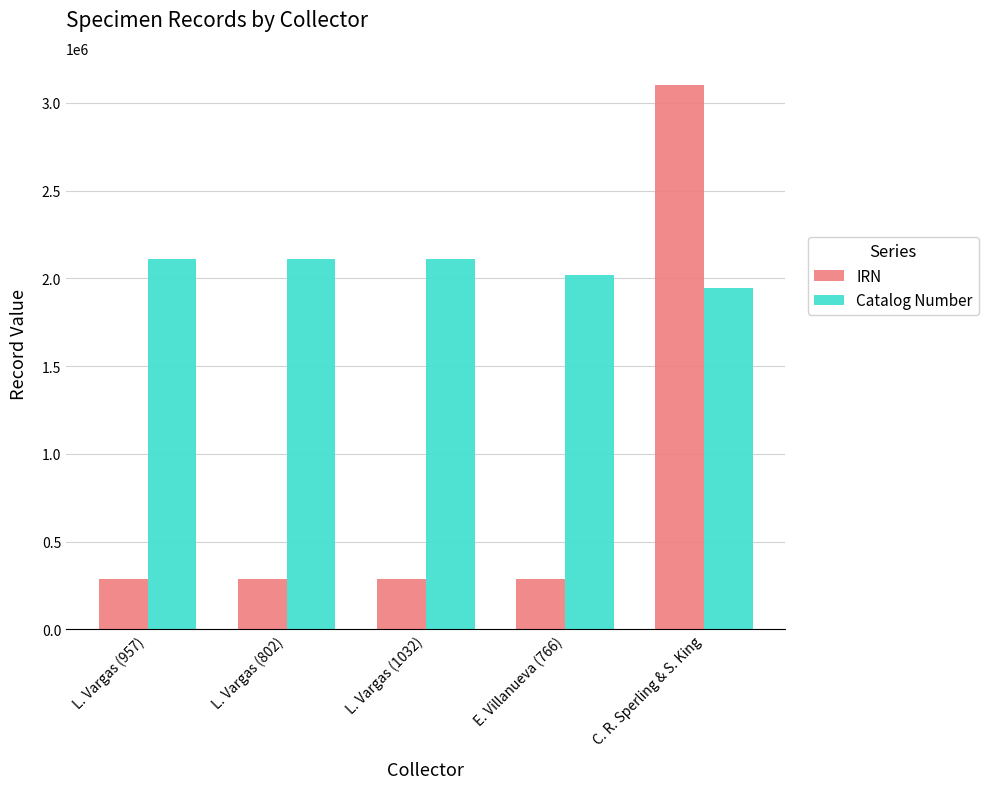

What is the sum of the IRN values at L. Vargas (802) and E. Villanueva (766)?

580219